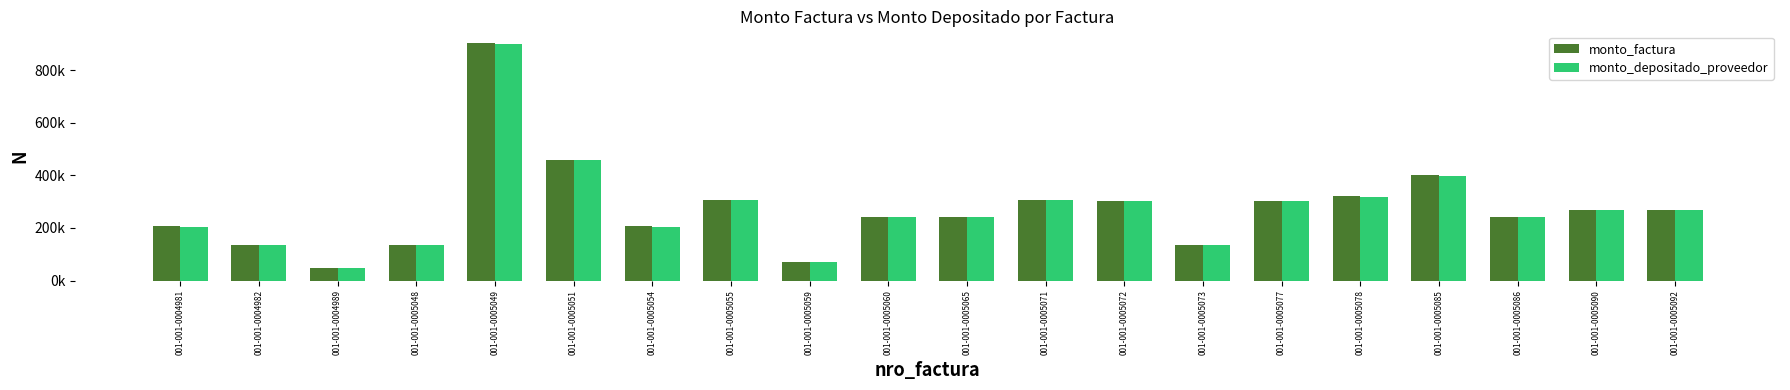

What is the value of the monto_factura bar at the 18th from the left?

242000